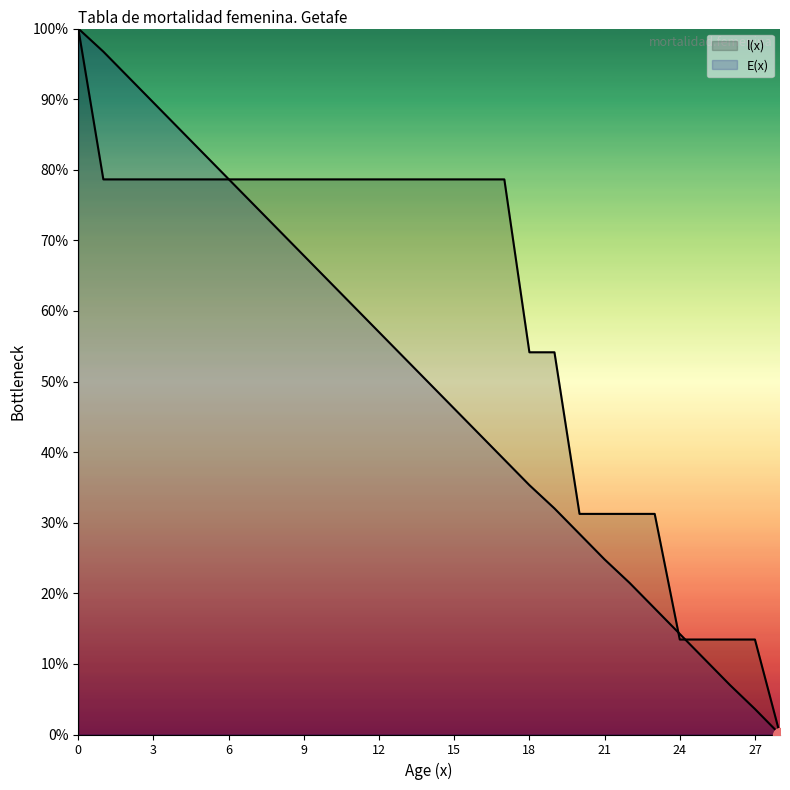

Which has a higher value, 3 or 10?

3